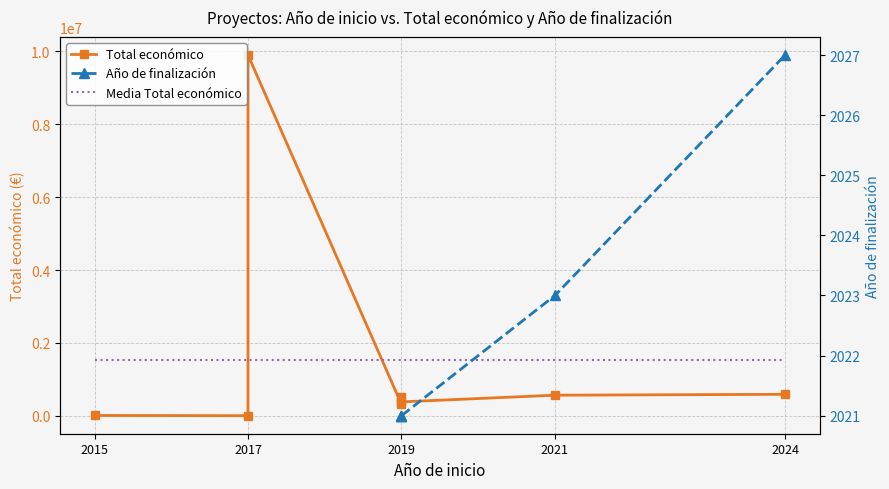

The value of Total económico at 2019 is 384831.0. True or false?

True